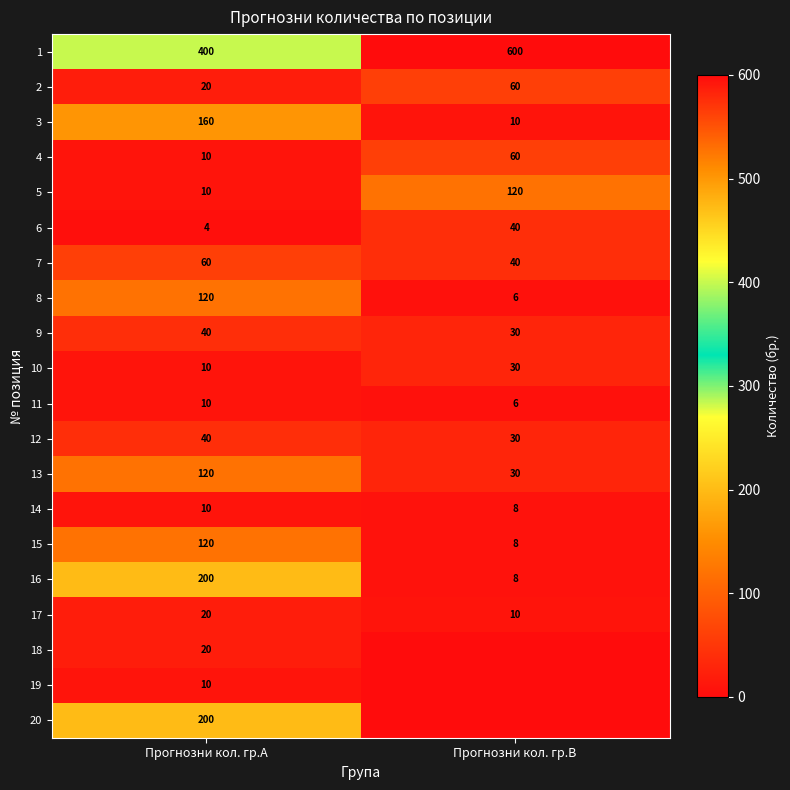

Is the value of 1 at Прогнозни кол. гр.A greater than the value of 10 at Прогнозни кол. гр.A?

Yes